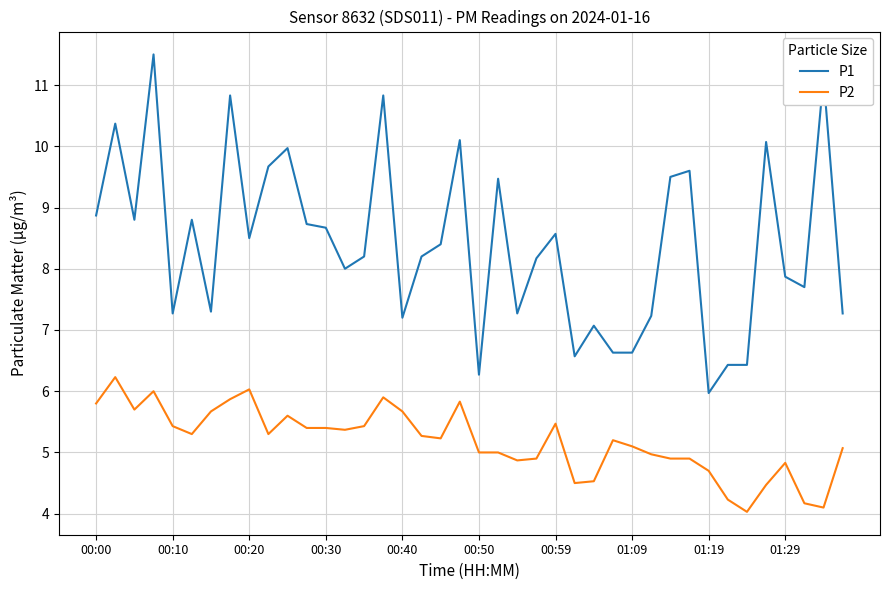

Does the chart display data point markers on the line(s)?

No